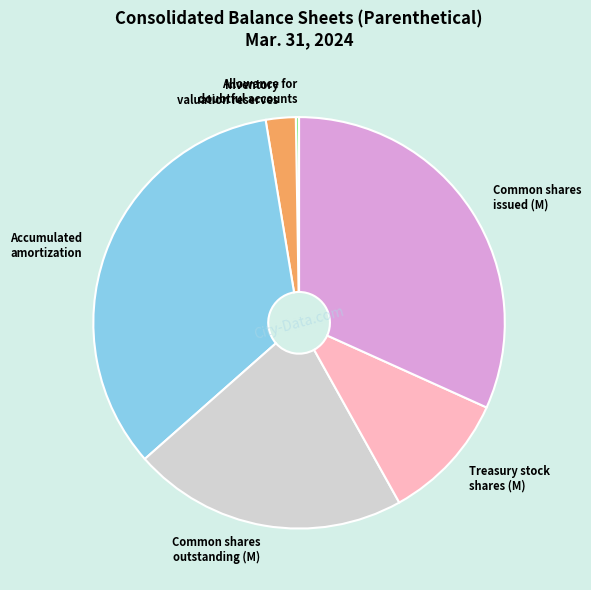

Do Inventory valuation reserves and Common shares issued (M) together represent more than half of the pie?

No